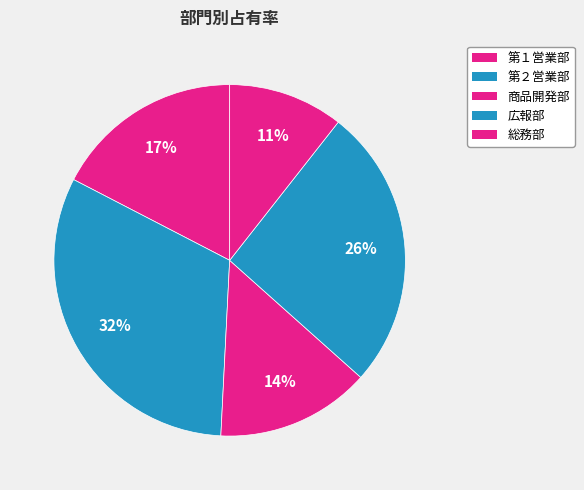

The 第２営業部 slice represents 32% of the pie. True or false?

True